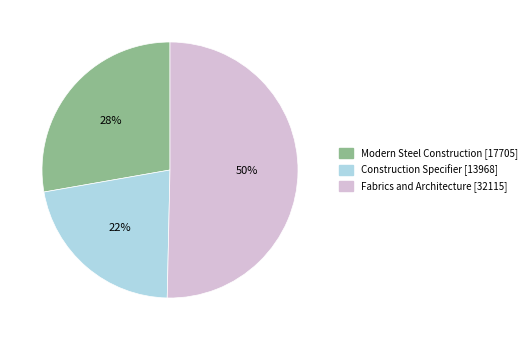

The Modern Steel Construction slice represents 28% of the pie. True or false?

True